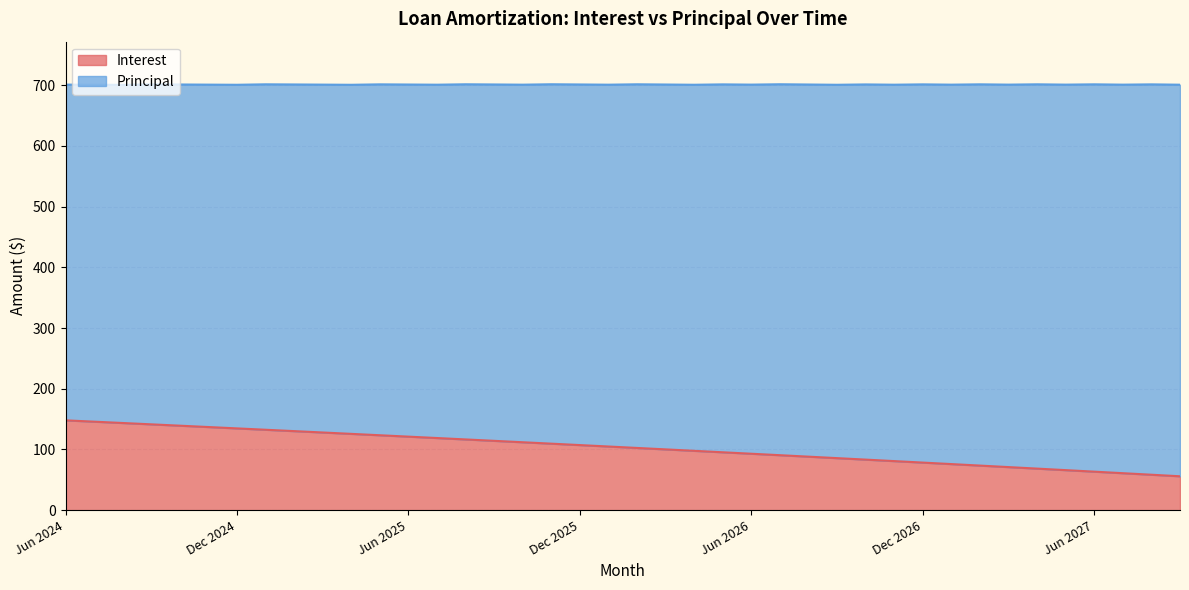

What is the difference between the values at Jun 2025 and Aug 2025?

4.6